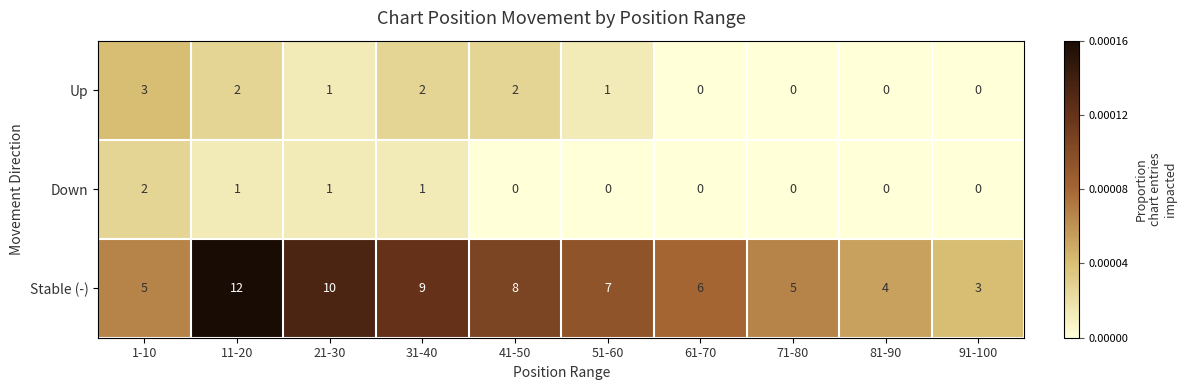

What is the difference between the highest and lowest values at 11-20?

11